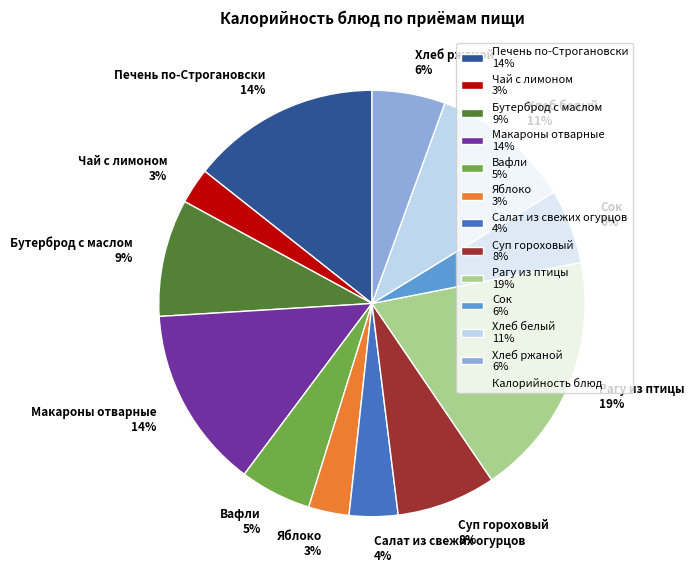

Is the sum of Суп гороховый 8% and Хлеб ржаной 6% greater than half?

No